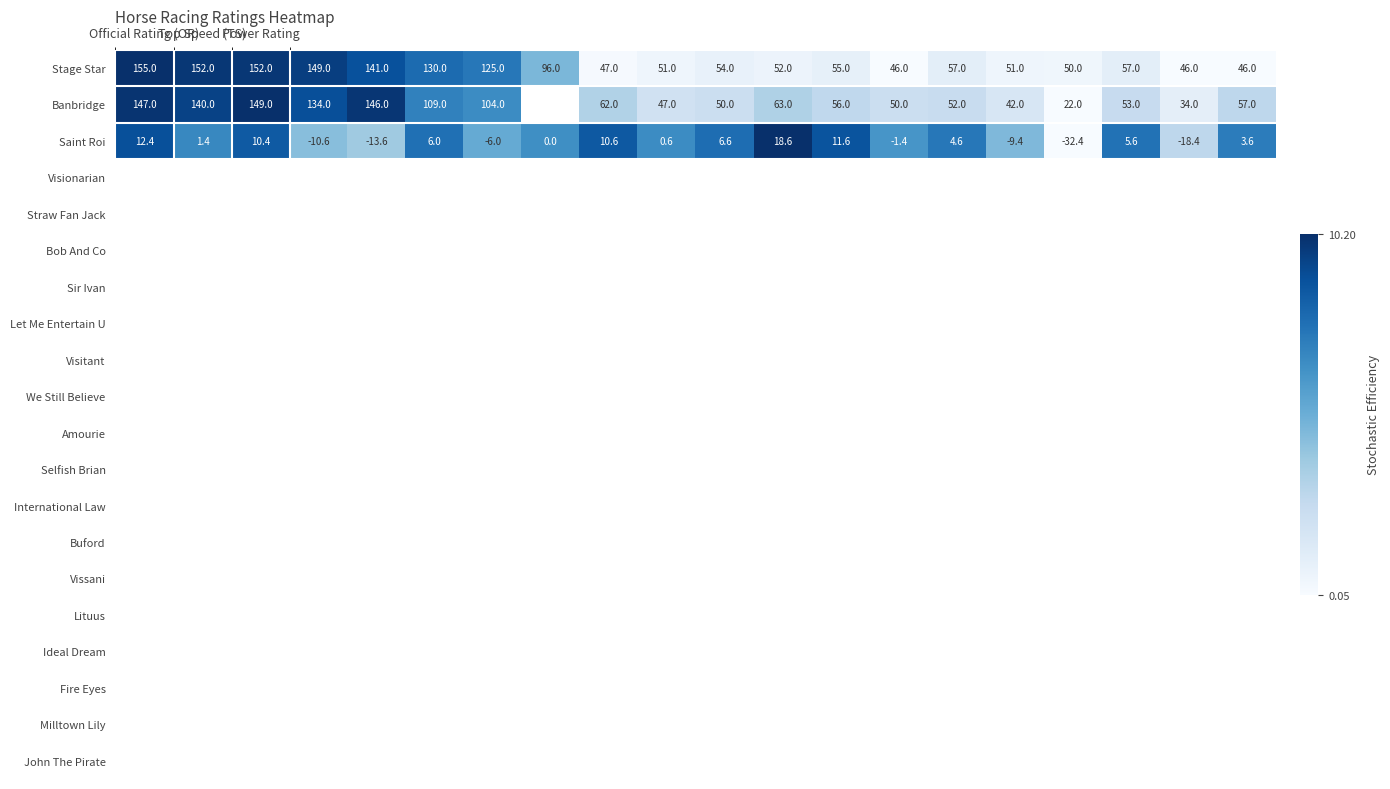

What is the difference between the maximum and minimum values in the Stage Star series?

109.0